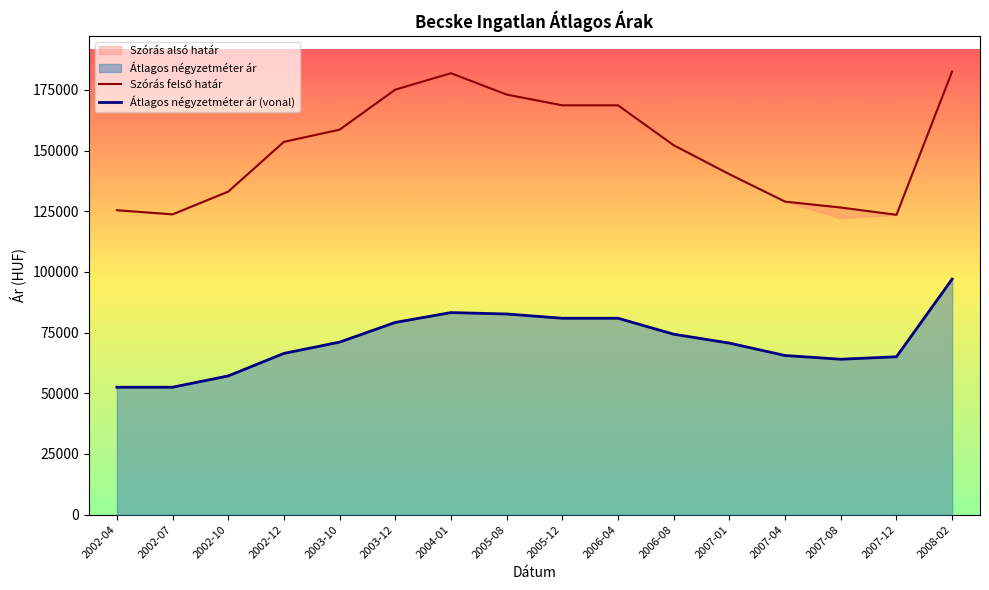

The value of Szórás felső határ at 2002-07 is 39198. True or false?

False